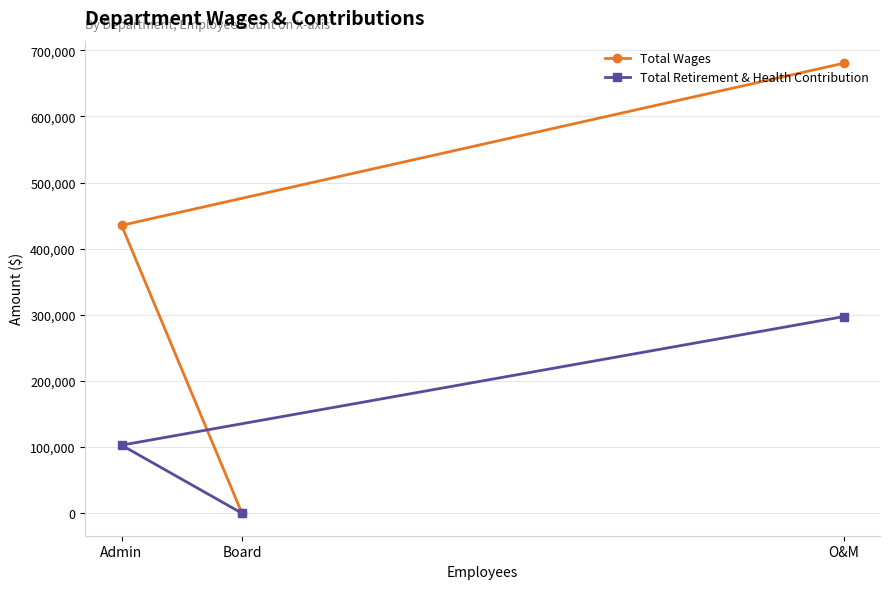

How many lines are shown in the chart?

2